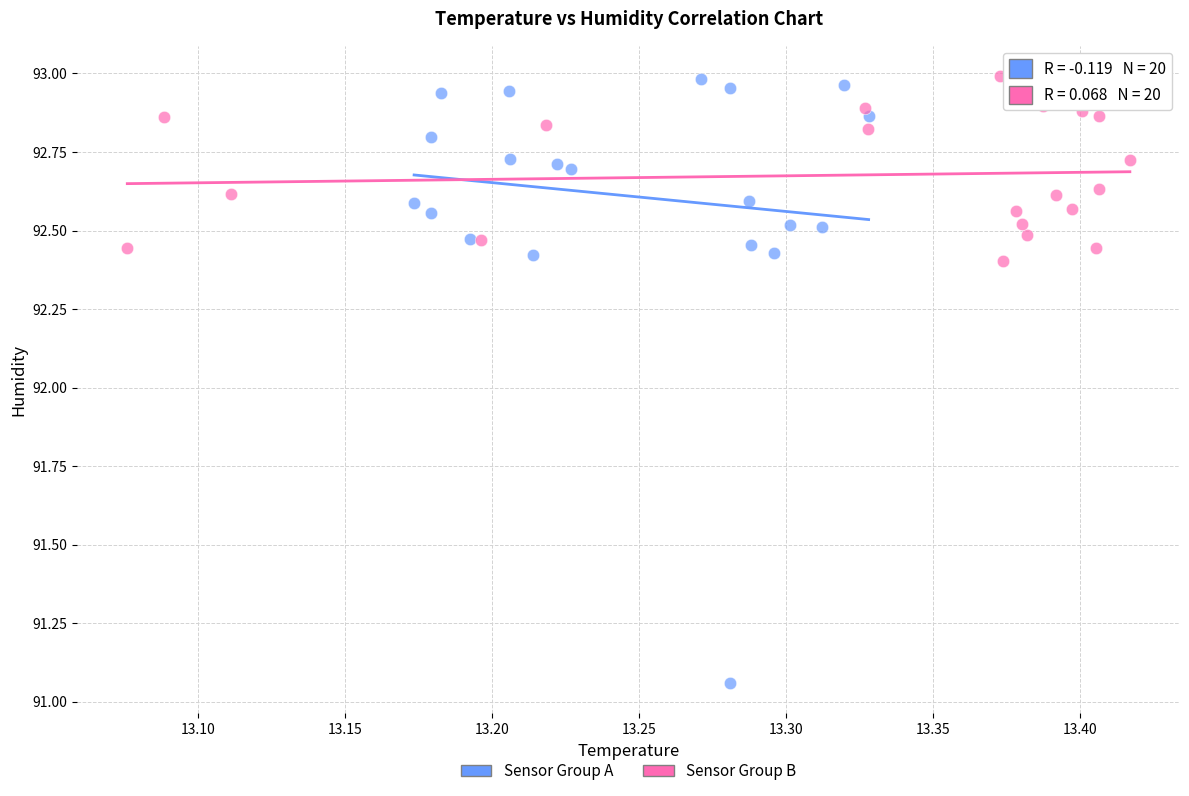

Which series contains the lowest Y value?

Sensor Group A